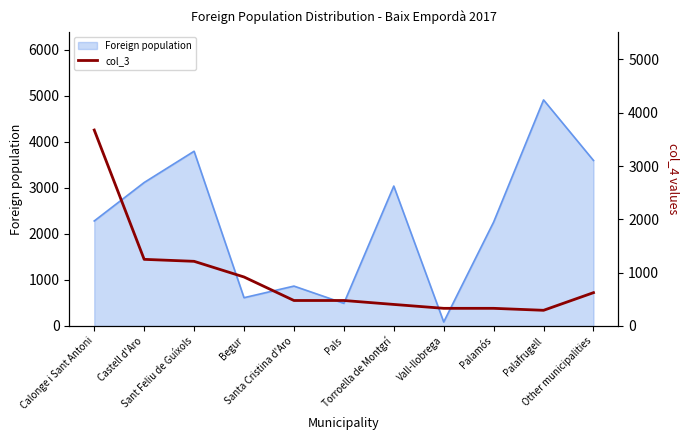

At which label does the data first exceed 478?

Calonge i Sant Antoni